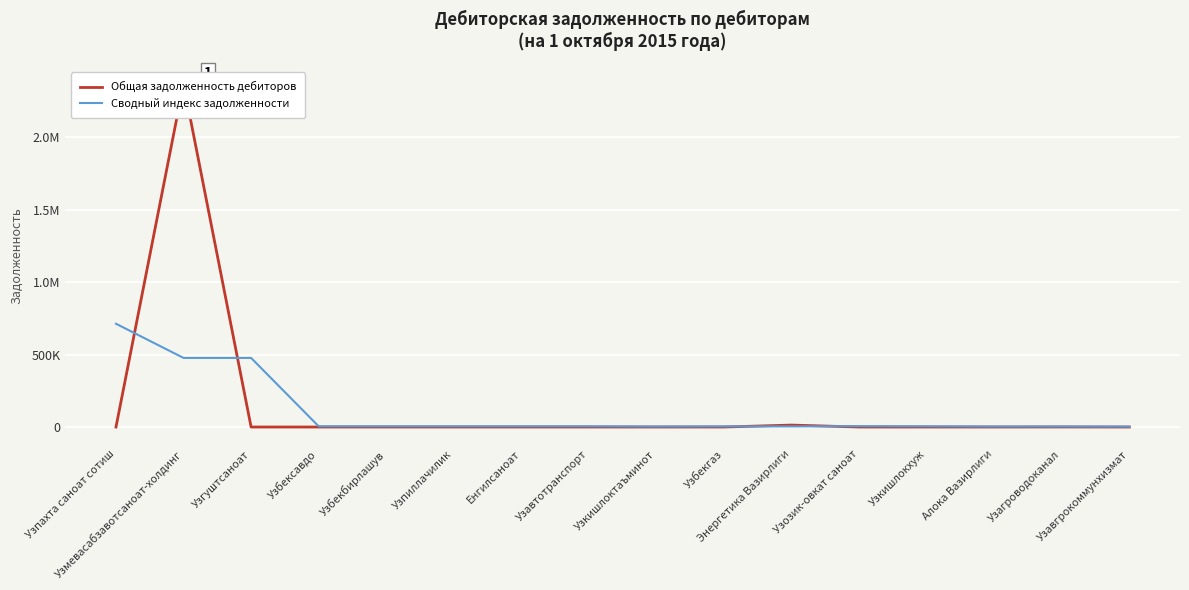

Is it true that Сводный индекс задолженности equals 8282.4 at Узозик-овкат саноат?

False